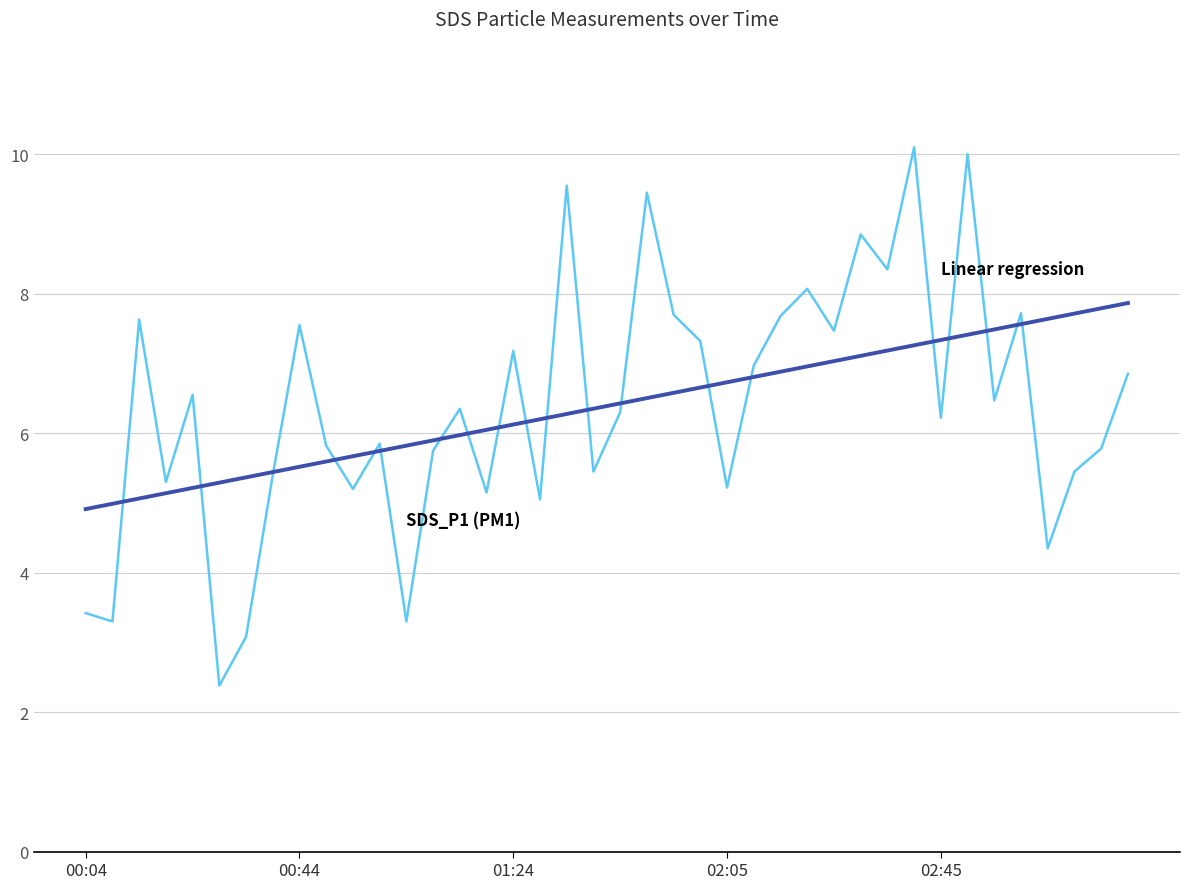

What is the smallest value displayed?

2.4